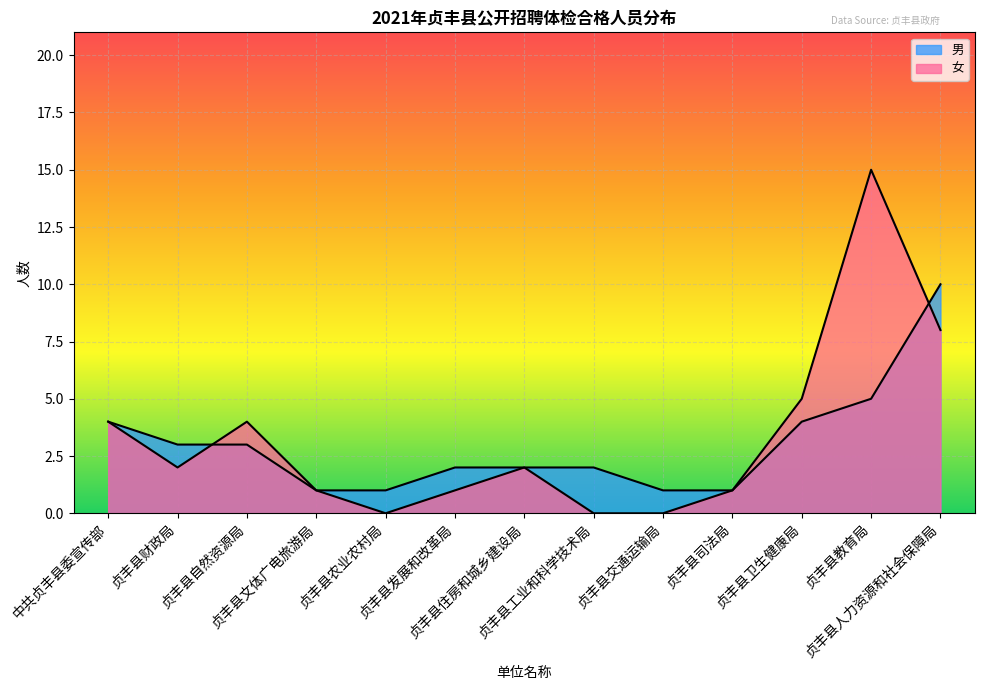

What is the difference between the highest and lowest values at 贞丰县交通运输局?

1